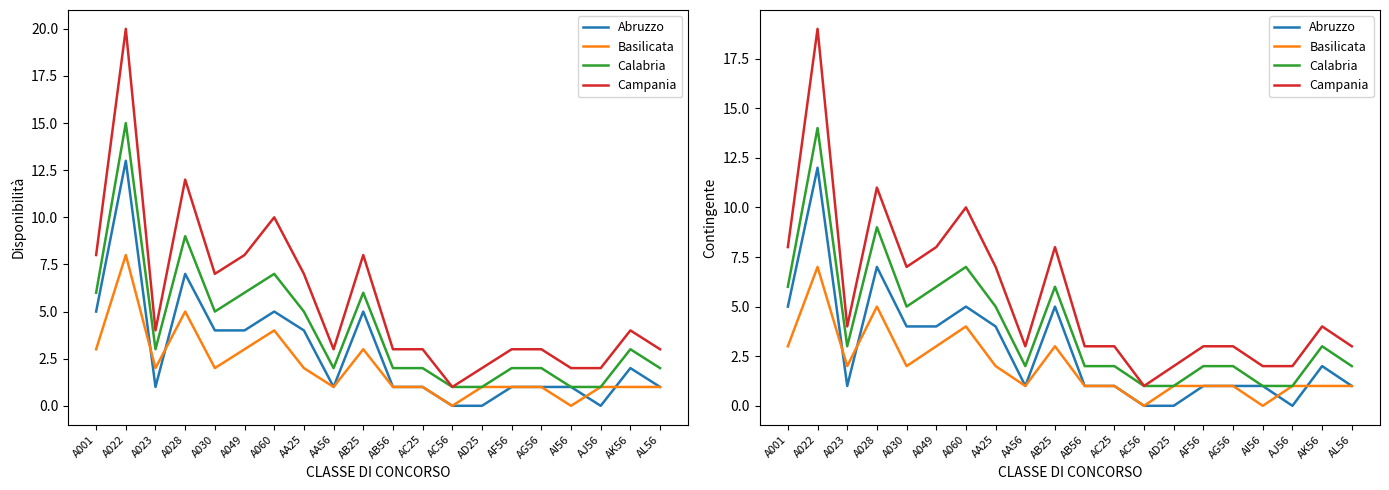

What are all the series names shown in the legend?

Abruzzo, Basilicata, Calabria, Campania